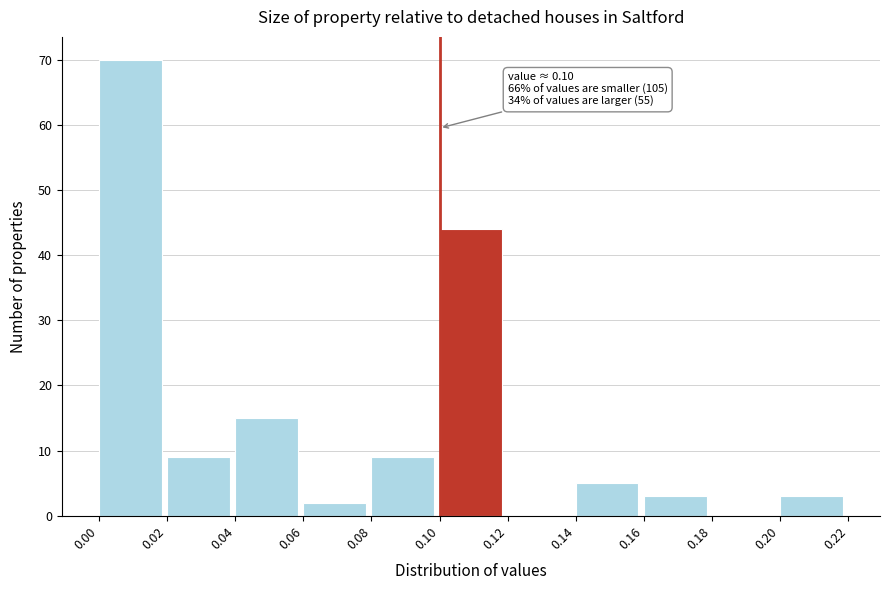

Which range on the x-axis has the tallest bar?

0.00 to 0.02